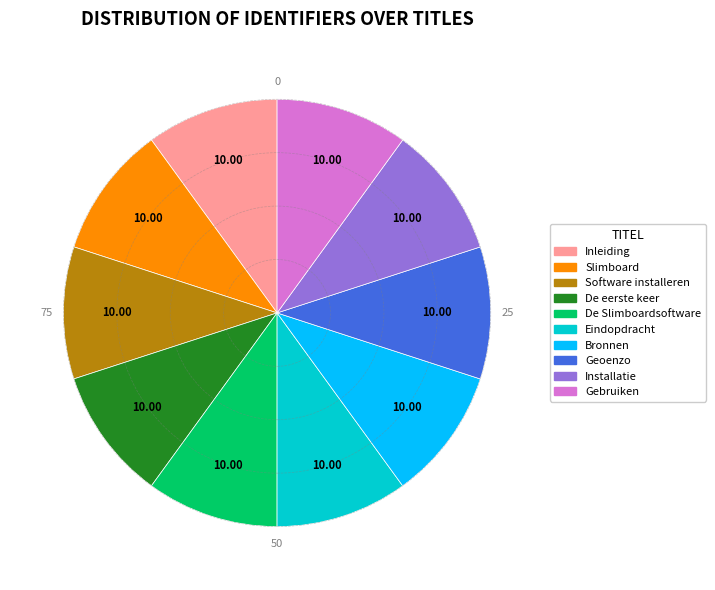

Is the sum of Installatie and Inleiding greater than half?

No